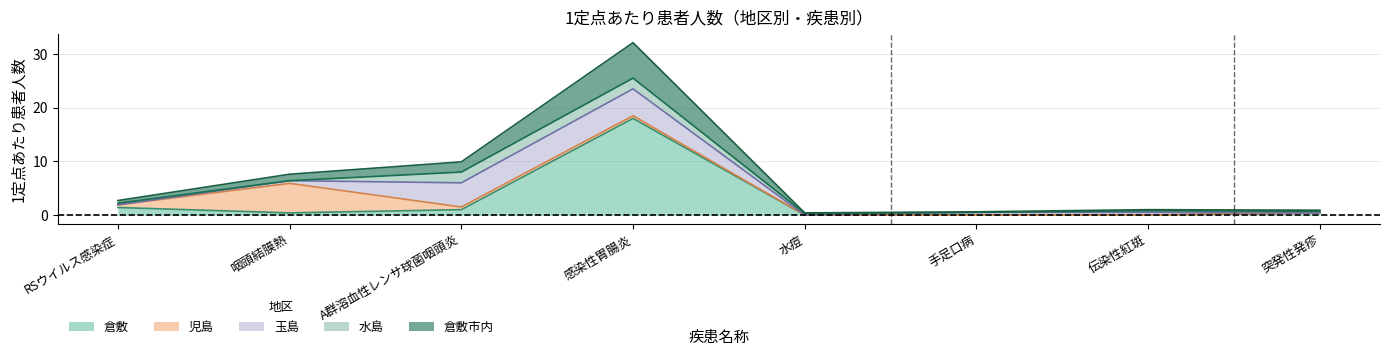

What is the spread (max minus min) of values at 水痘?

0.3